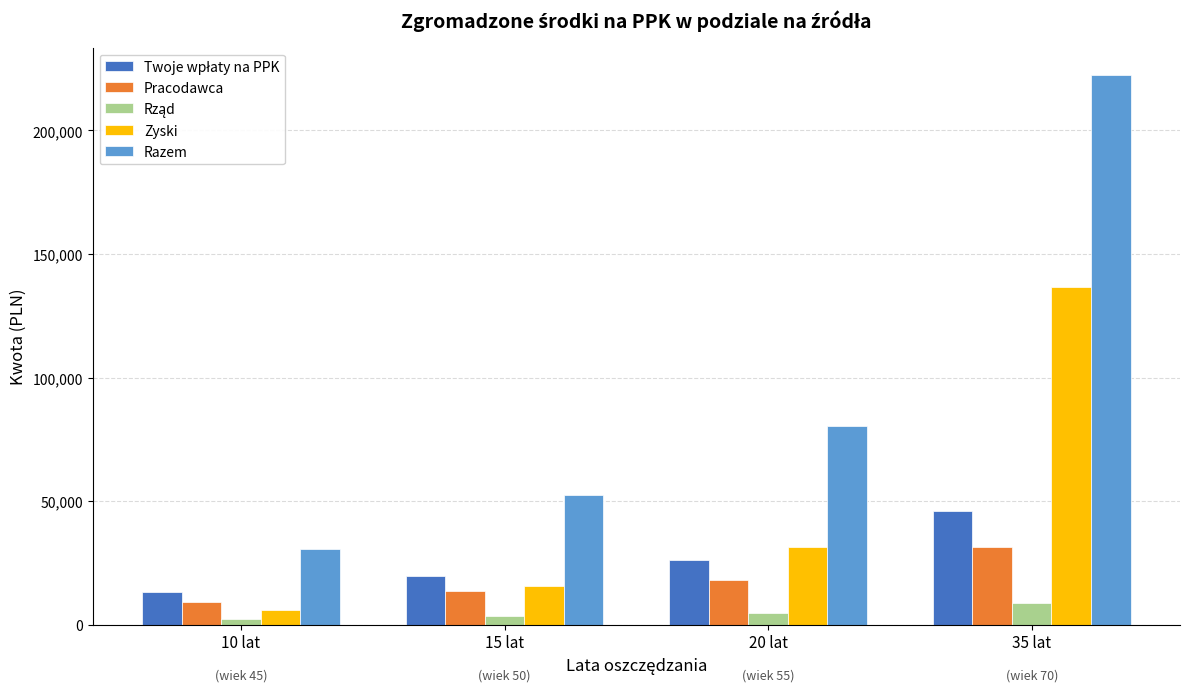

Count the number of data series in this chart.

5